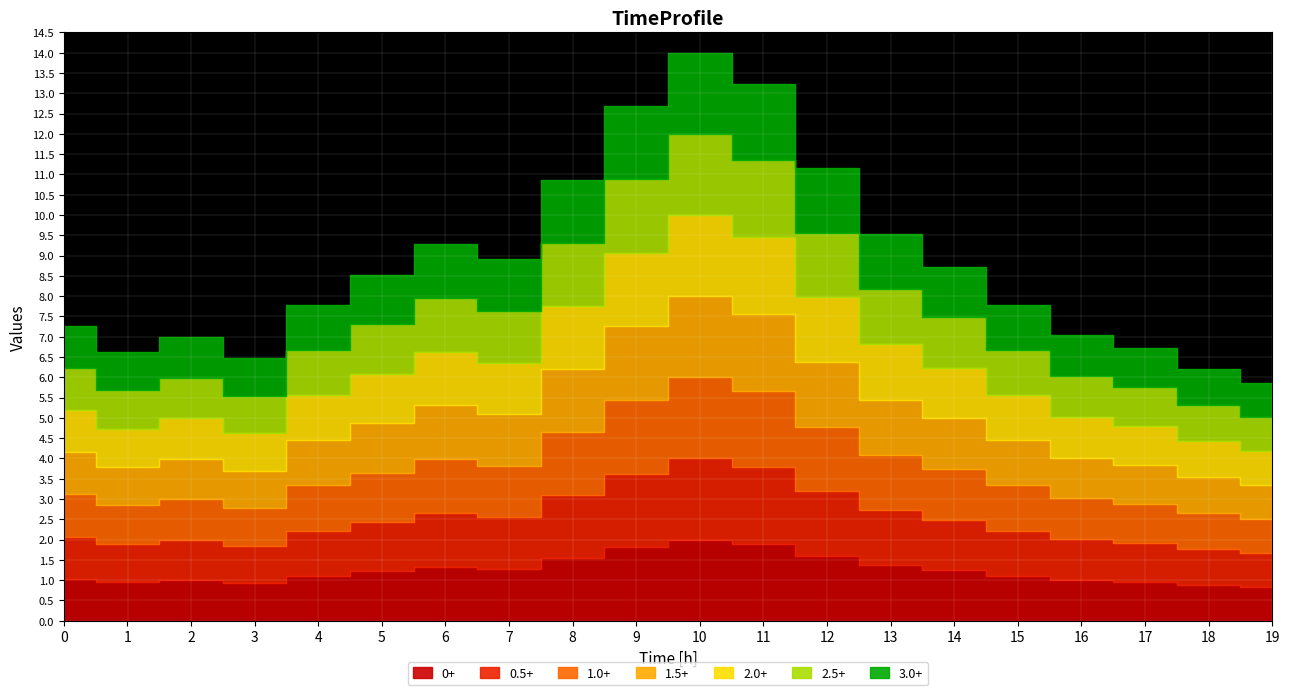

At which category does P1 reach its first local valley?

01:00